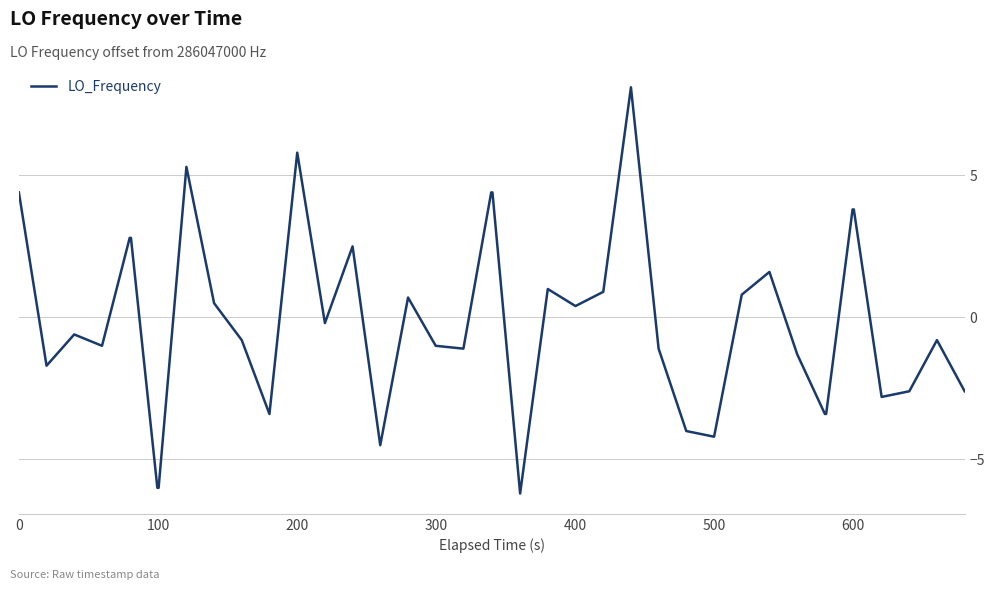

What is the greatest value displayed?

8.1